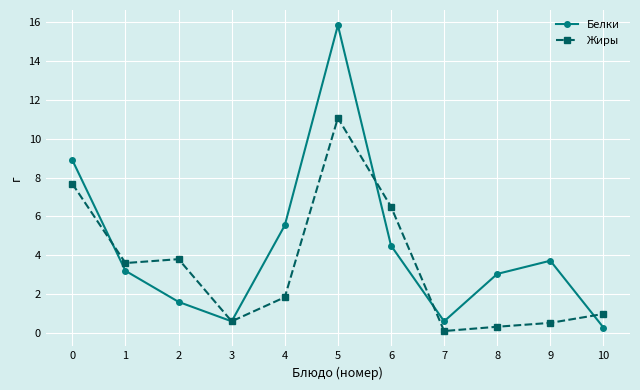

At which label is Жиры closest to 5?

2